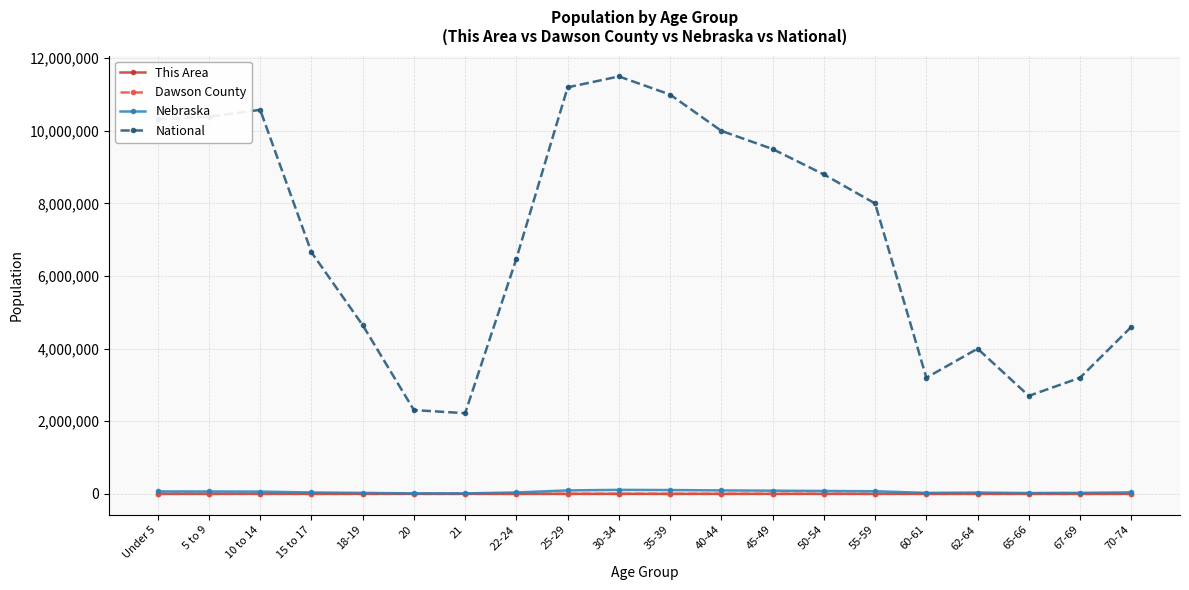

What is the value of the National point at the 14th from the left?

8800000